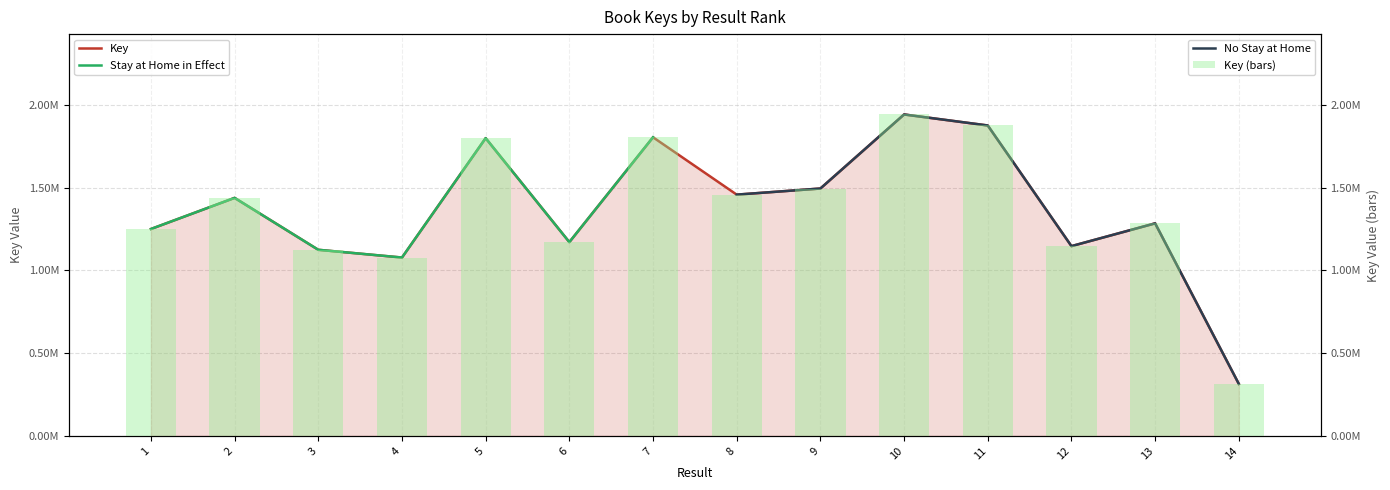

What is the value of the 12th bar from the left?

1147060